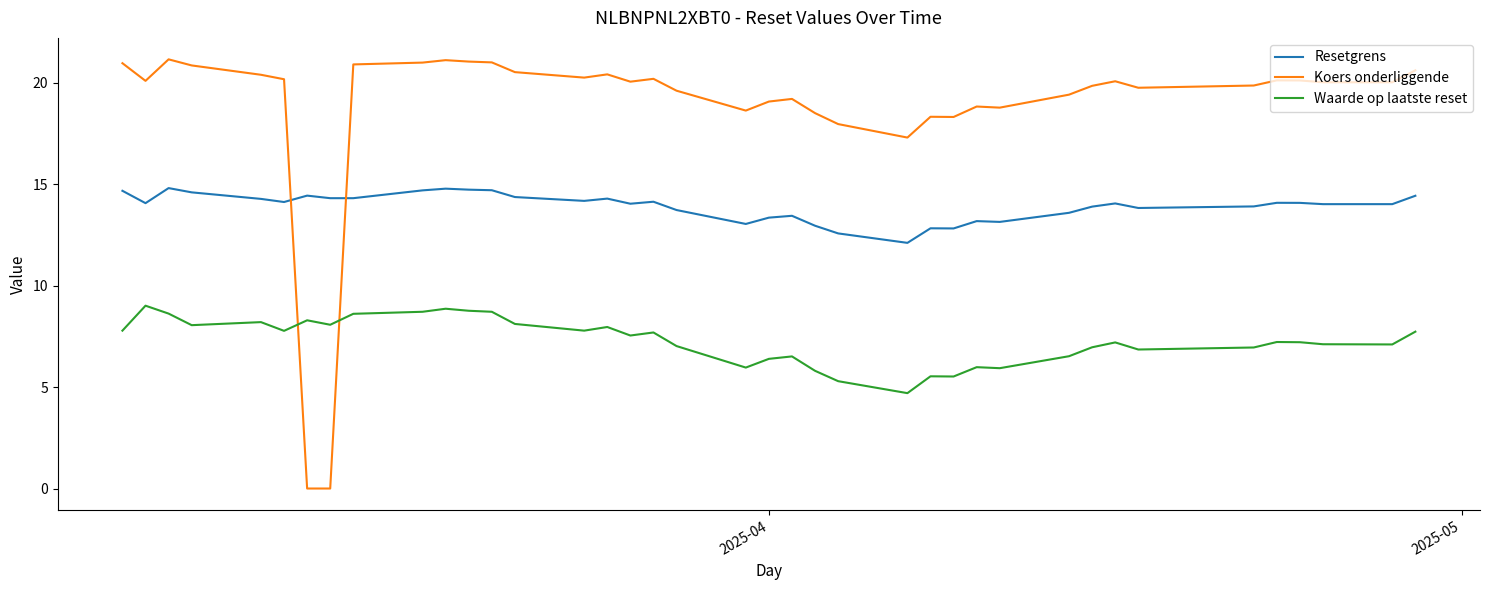

How many categories are shown in the chart?

39